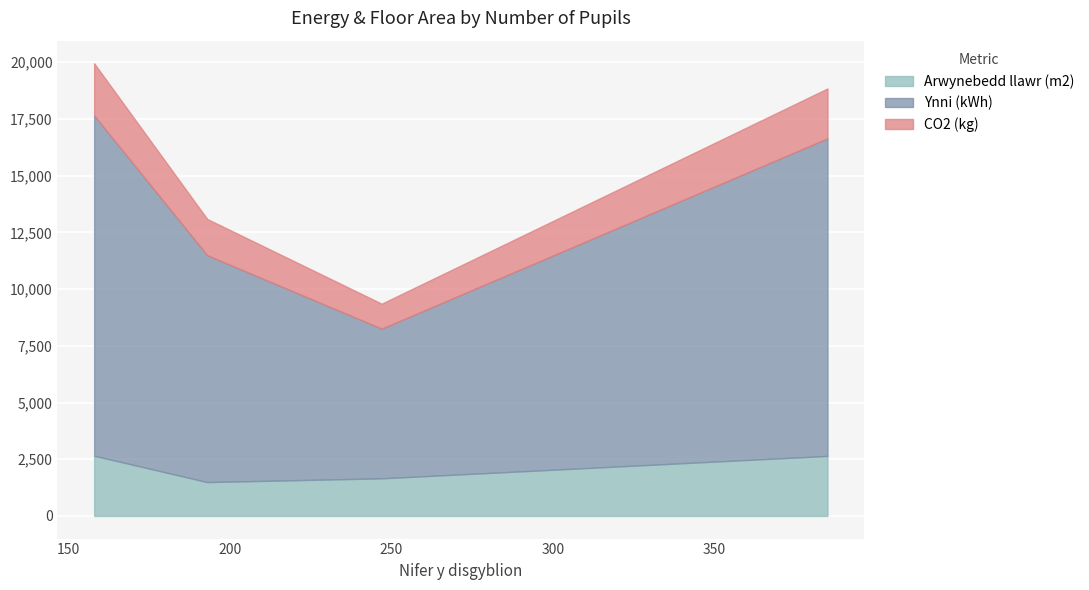

What is the lowest value of the Arwynebedd llawr (m2) series?

1493